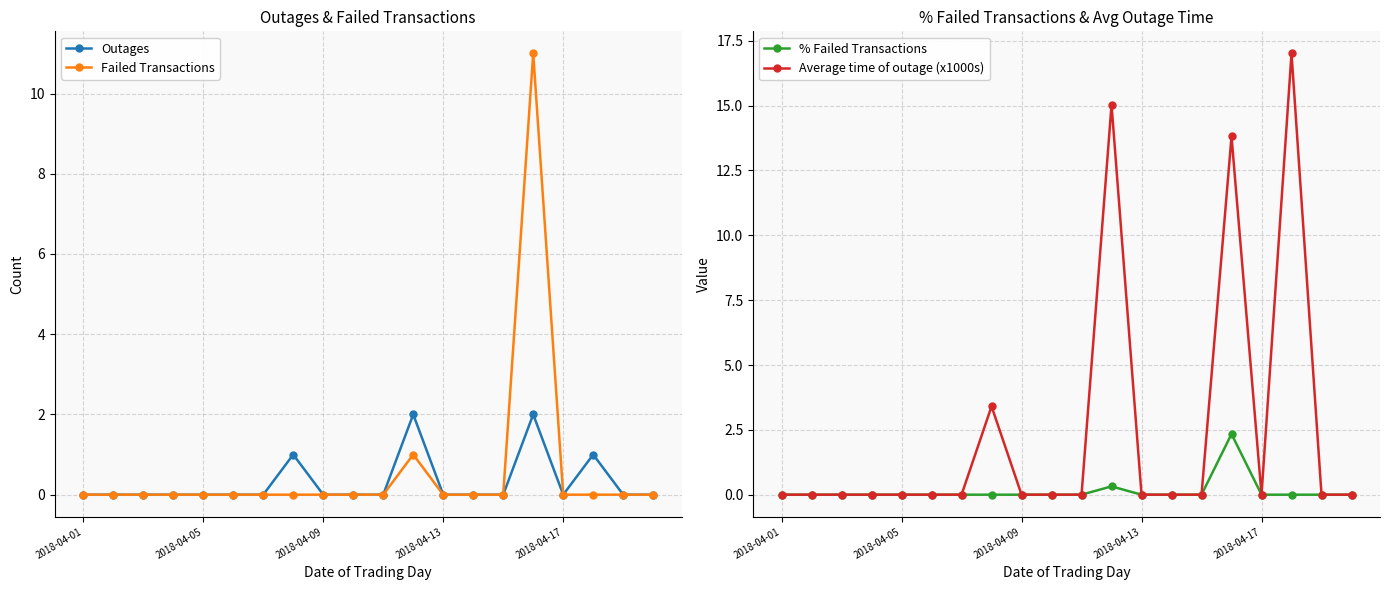

What is the sum of all Outages values?

6